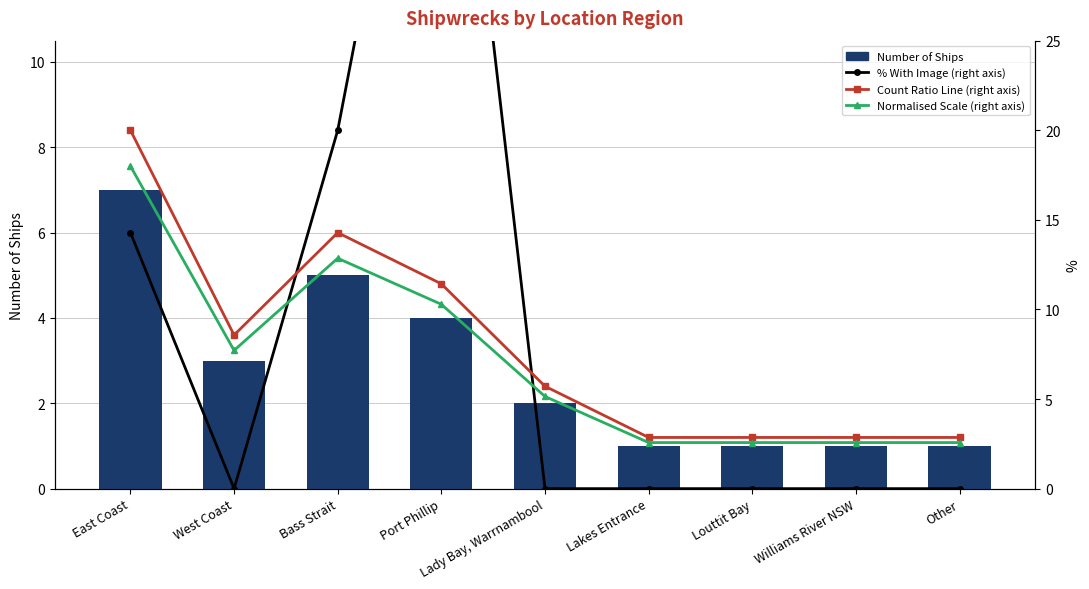

Are the bars horizontal?

No